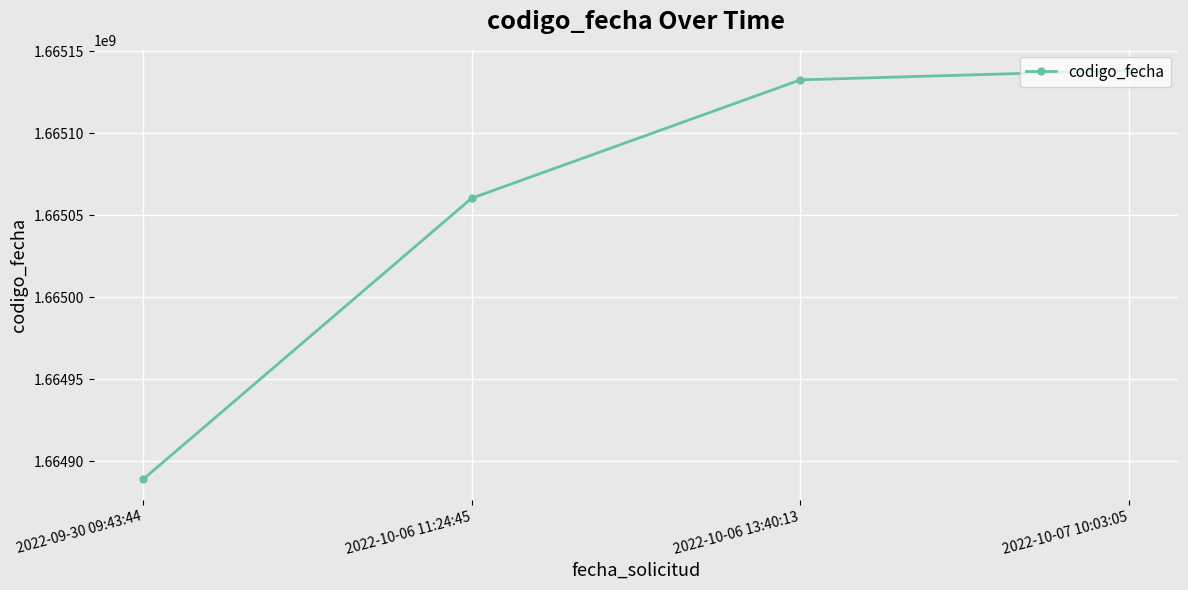

How many categories are shown in the chart?

4